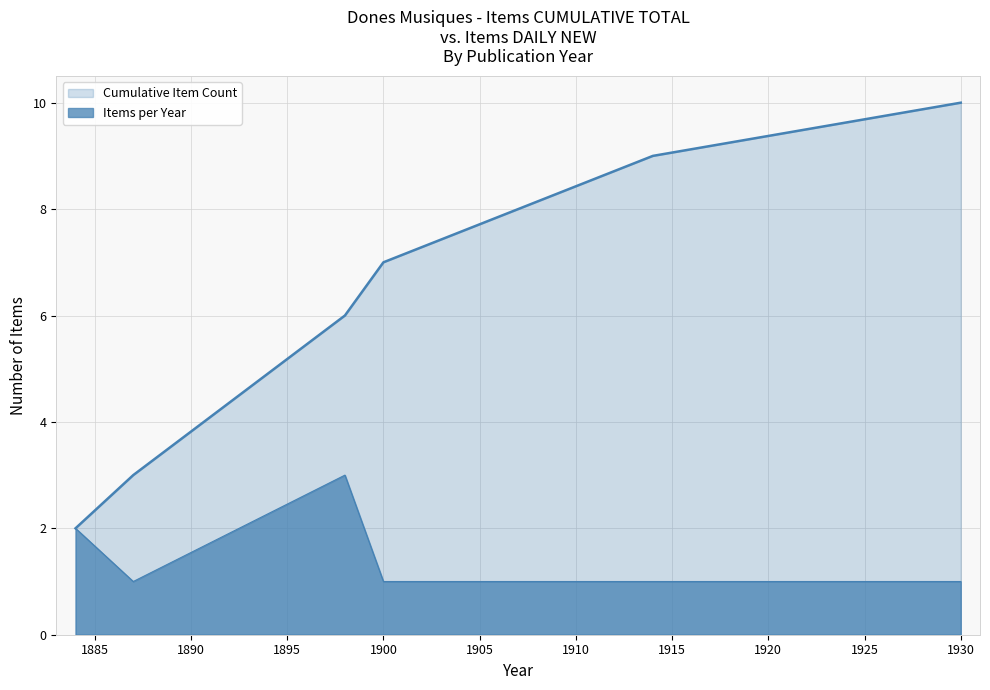

What is the average value of the Cumulative Item Count series?

6